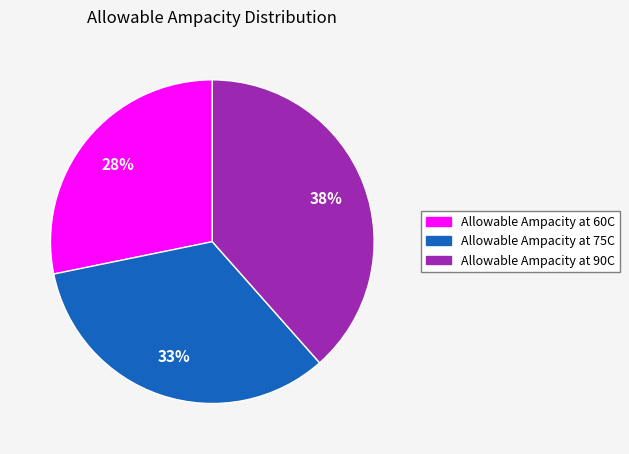

How many segments does this pie chart have?

3